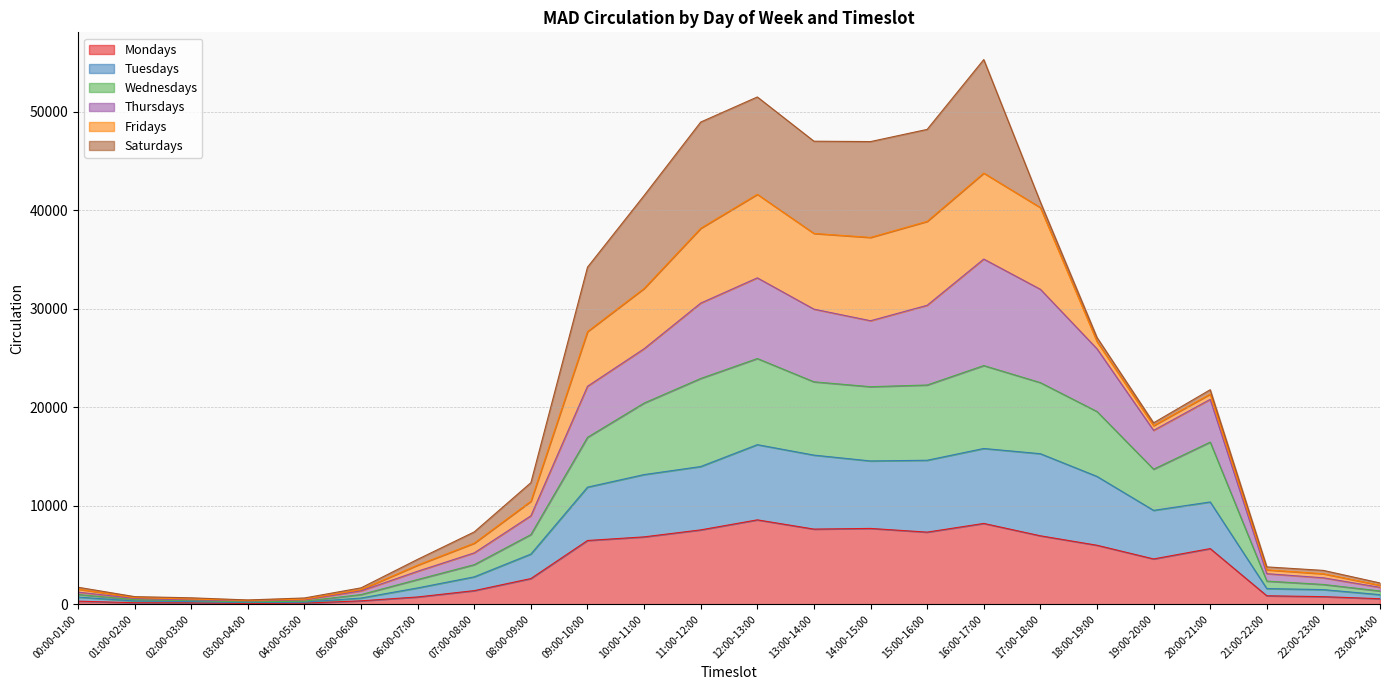

The Thursdays series shows 15591 at 12:00-13:00. True or false?

False